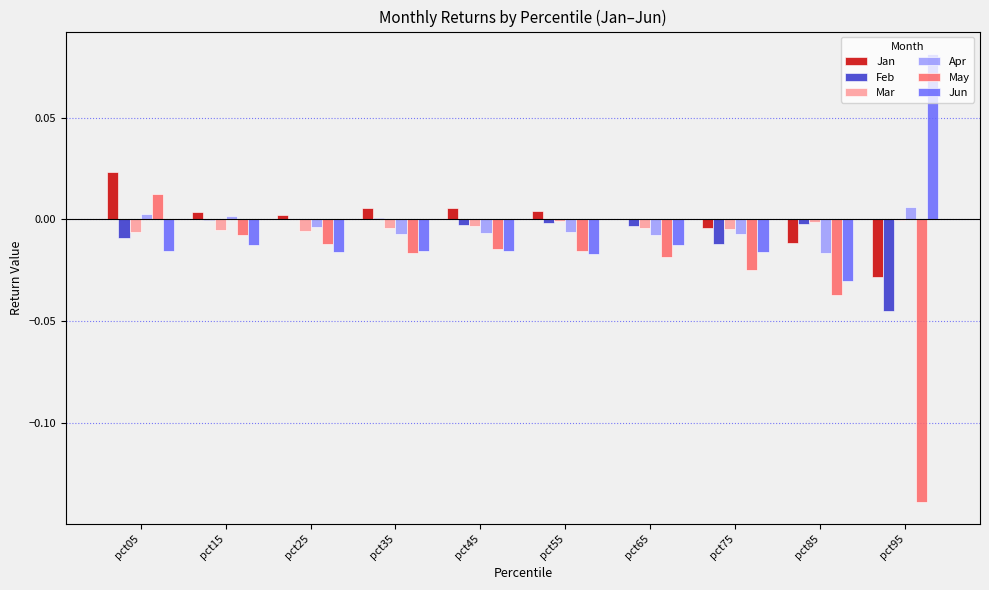

At which category is the sum across all series the highest?

pct05